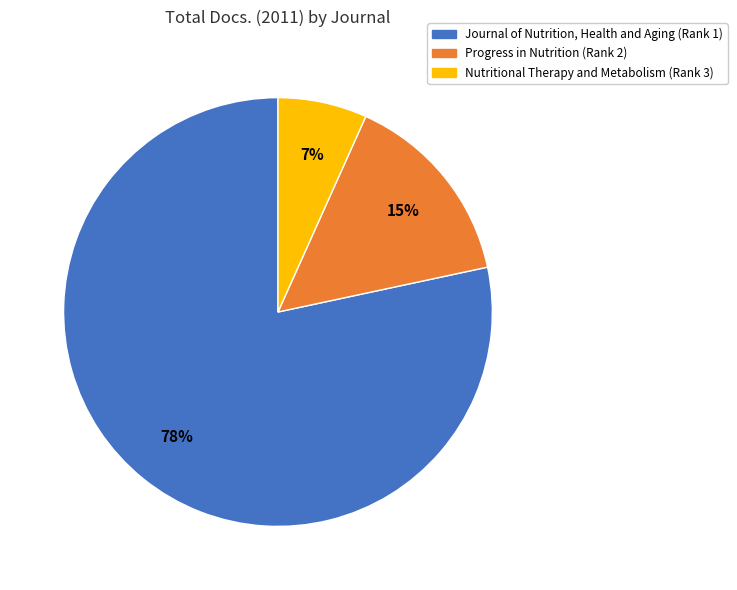

Does any single category account for the majority?

Yes